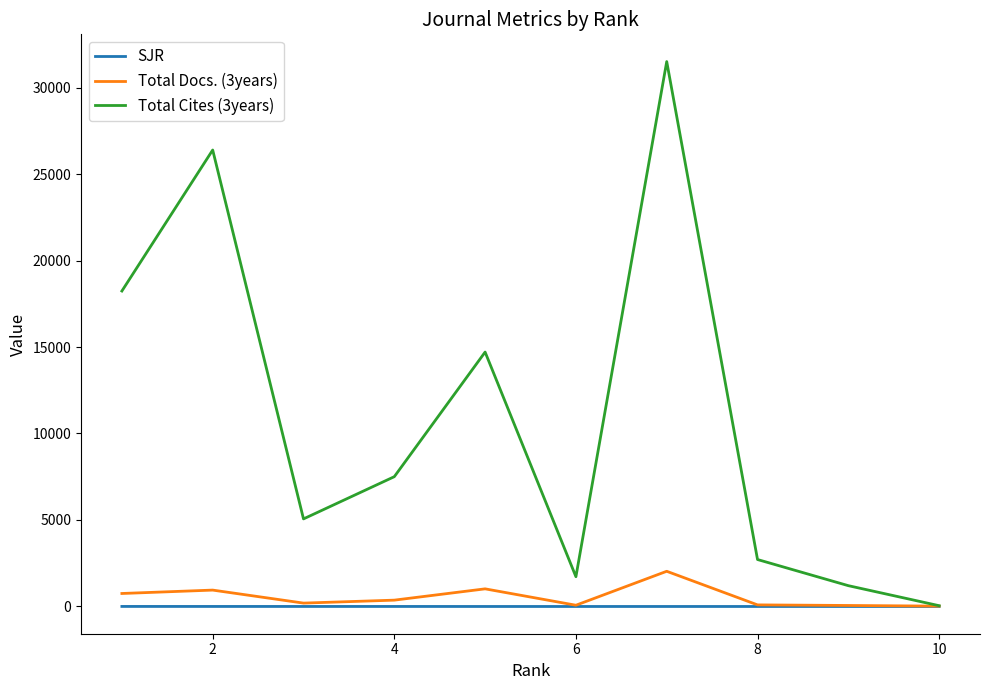

What is the label of the 9th point from the right?

2